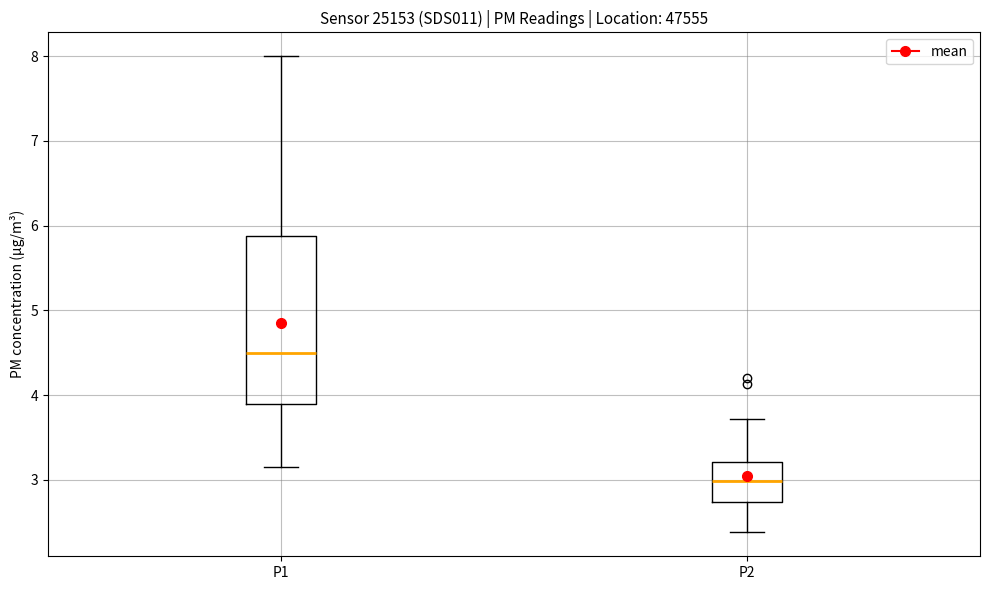

Reading left to right, read every box against the y-axis: the position of its median line, the range the box covers, and the ends of its whiskers. The values are not printed on the chart, so give them approximately, as read against the axis.

P1: median 4.5, box 3.9 to 5.9, whiskers 3.2 to 8.0
P2: median 3.0, box 2.7 to 3.2, whiskers 2.4 to 3.7